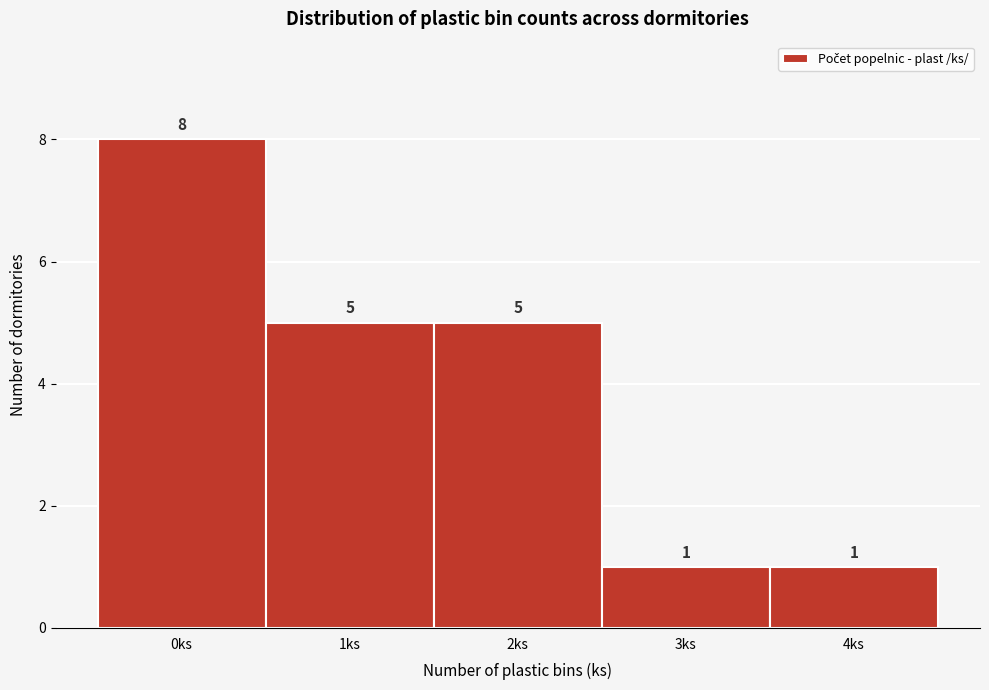

Reading left to right, list all the values displayed in this chart.

0ks=8	1ks=5	2ks=5	3ks=1	4ks=1